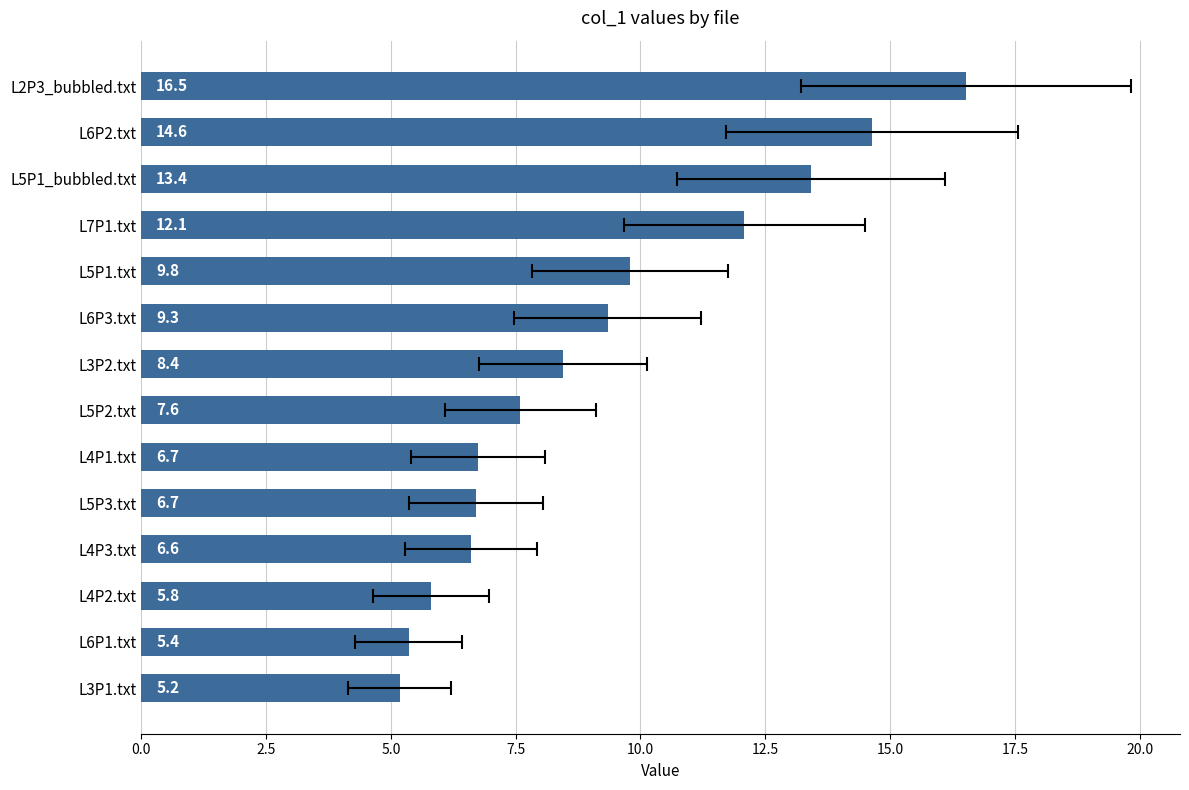

Are the bars horizontal?

Yes